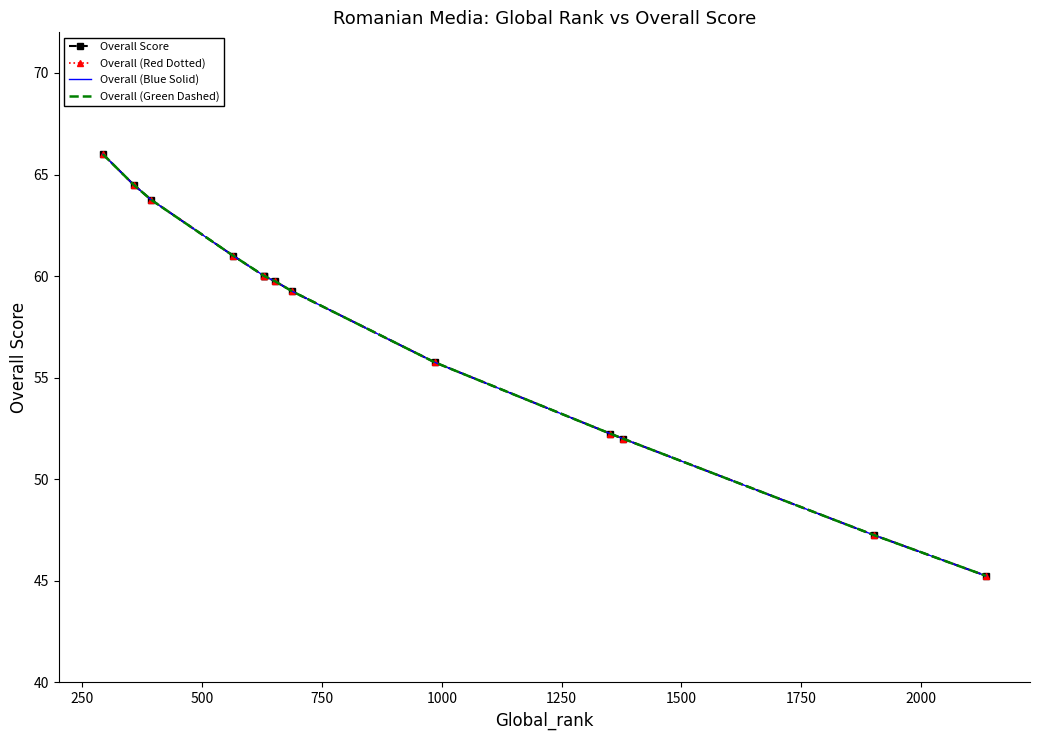

At 250, list the series in order from largest to smallest.

Overall Score, Overall (Red Dotted), Overall (Blue Solid), Overall (Green Dashed)